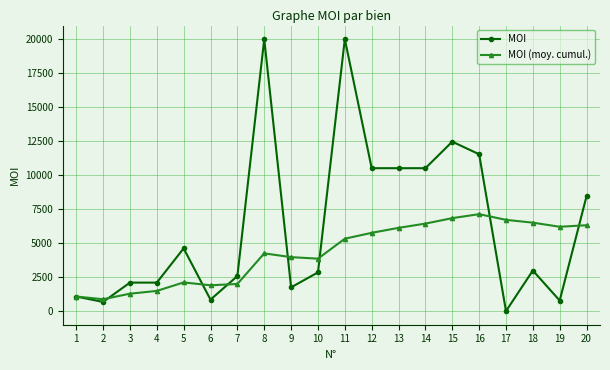

What value does the MOI series have at 18?

2985.0